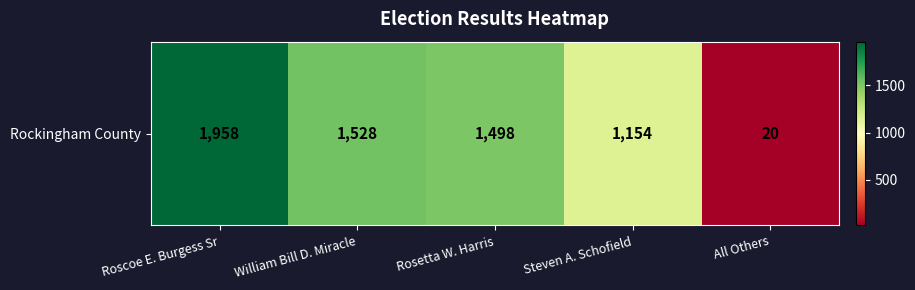

Which has a higher value, William Bill D. Miracle or Roscoe E. Burgess Sr?

Roscoe E. Burgess Sr